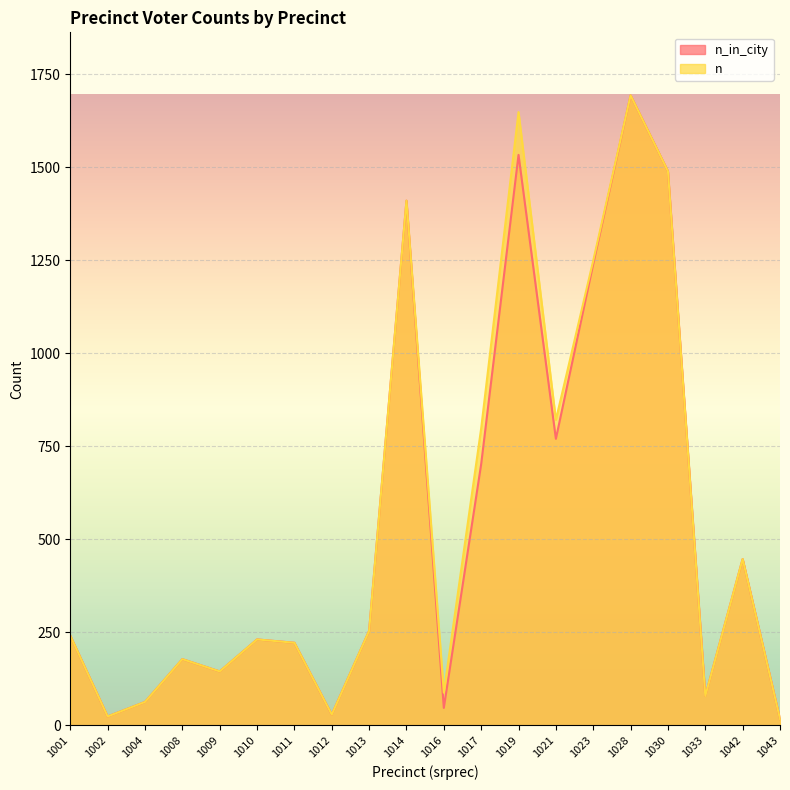

Rank the series at 1012 from lowest to highest value.

n_in_city, n